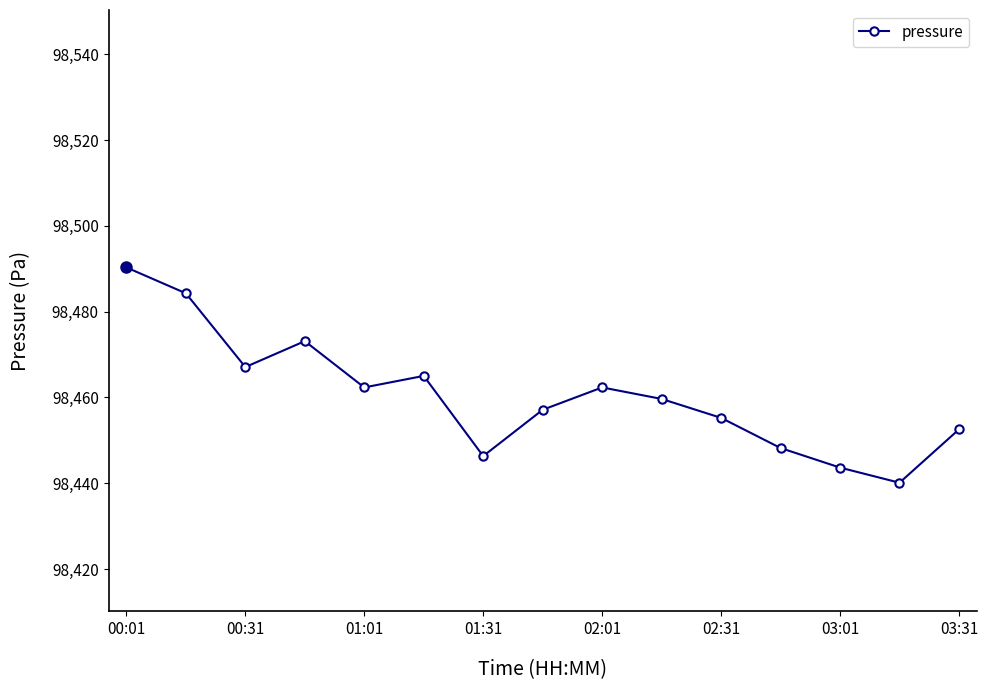

True or false: the data has more than 0 interior local peaks.

True